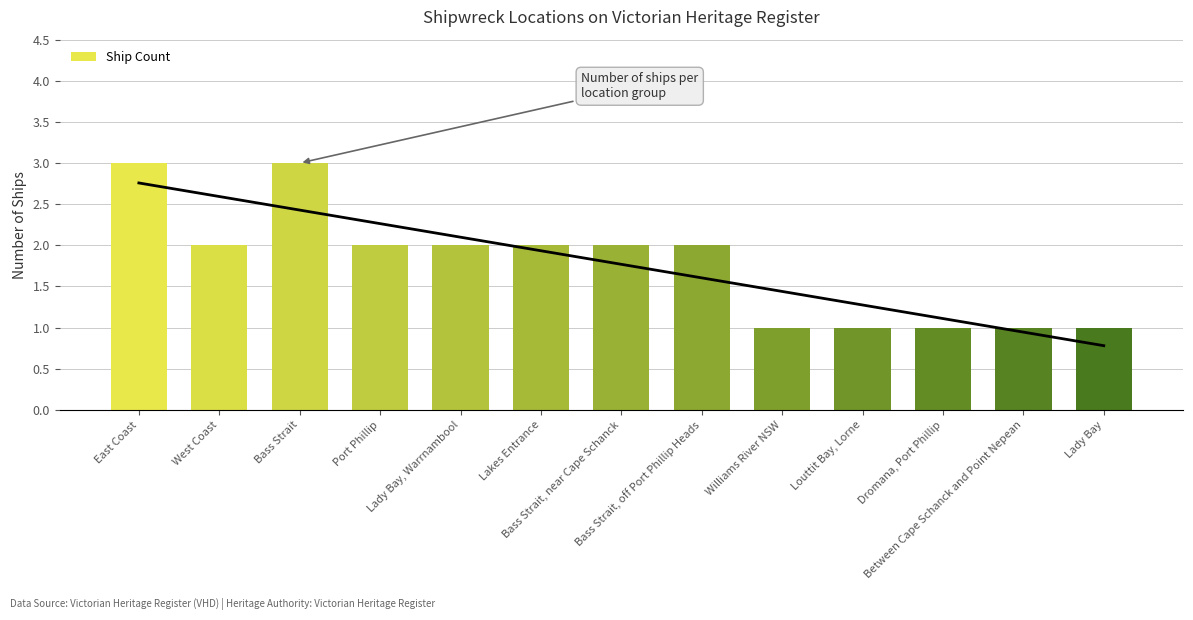

Reading left to right, list all the values displayed in this chart.

East Coast=3	West Coast=2	Bass Strait=3	Port Phillip=2	Lady Bay, Warrnambool=2	Lakes Entrance=2	Bass Strait, near Cape Schanck=2	Bass Strait, off Port Phillip Heads=2	Williams River NSW=1	Louttit Bay, Lorne=1	Dromana, Port Phillip=1	Between Cape Schanck and Point Nepean=1	Lady Bay=1